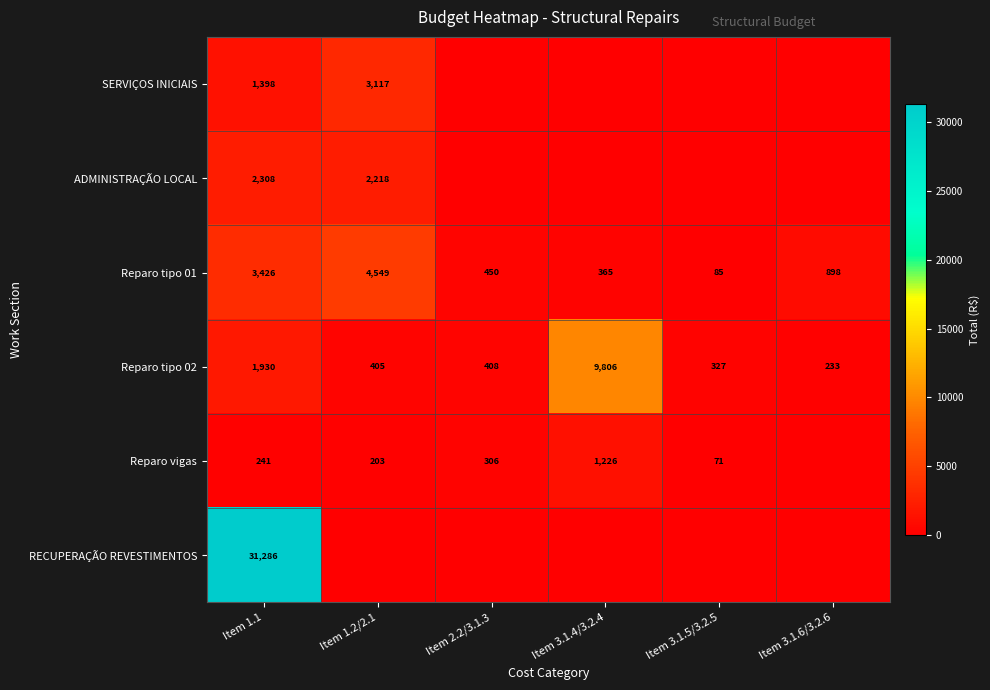

What is the difference between the Reparo tipo 02 values at Item 3.1.4/3.2.4 and Item 1.2/2.1?

9401